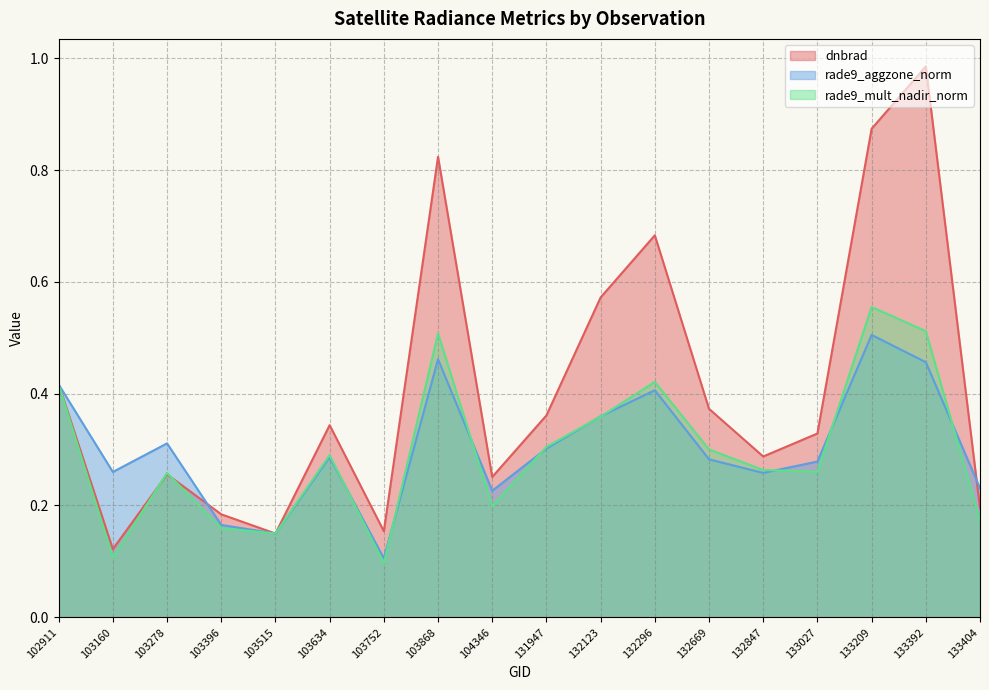

Reading left to right, what are all the values shown in this chart?

dnbrad: 102911=0.4	103160=0.1	103278=0.3	103396=0.2	103515=0.1	103634=0.3	103752=0.2	103868=0.8	104346=0.3	131947=0.4	132123=0.6	132296=0.7	132669=0.4	132847=0.3	133027=0.3	133209=0.9	133392=1.0	133404=0.2
rade9_aggzone_norm: 102911=0.4	103160=0.3	103278=0.3	103396=0.2	103515=0.1	103634=0.3	103752=0.1	103868=0.5	104346=0.2	131947=0.3	132123=0.4	132296=0.4	132669=0.3	132847=0.3	133027=0.3	133209=0.5	133392=0.5	133404=0.2
rade9_mult_nadir_norm: 102911=0.4	103160=0.1	103278=0.3	103396=0.2	103515=0.1	103634=0.3	103752=0.1	103868=0.5	104346=0.2	131947=0.3	132123=0.4	132296=0.4	132669=0.3	132847=0.3	133027=0.3	133209=0.6	133392=0.5	133404=0.2